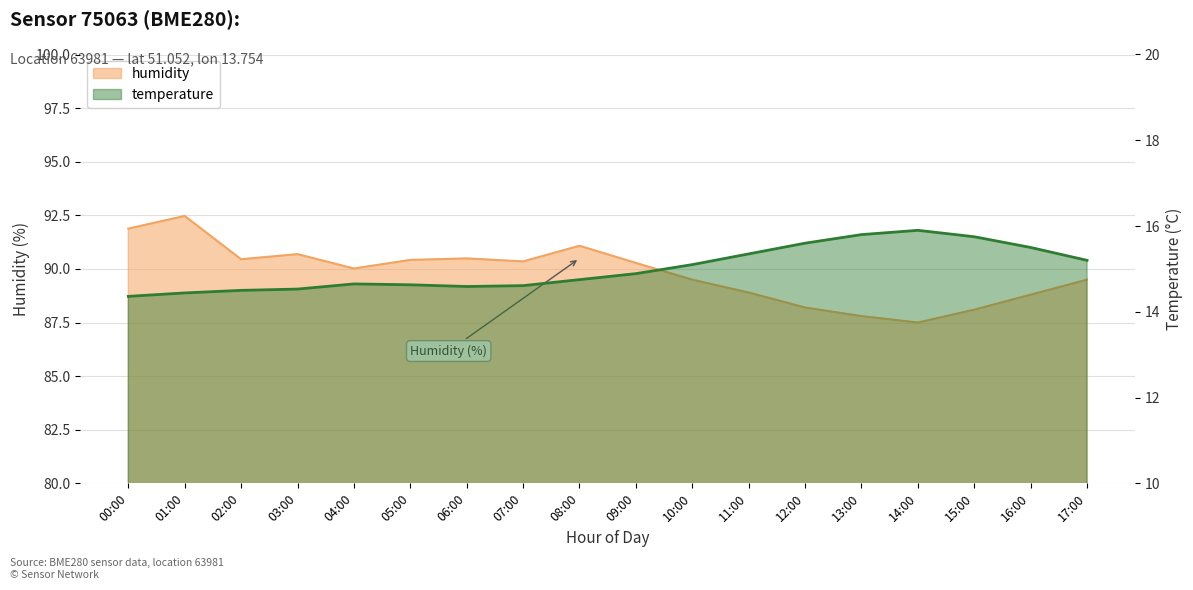

How many lines are shown in the chart?

2